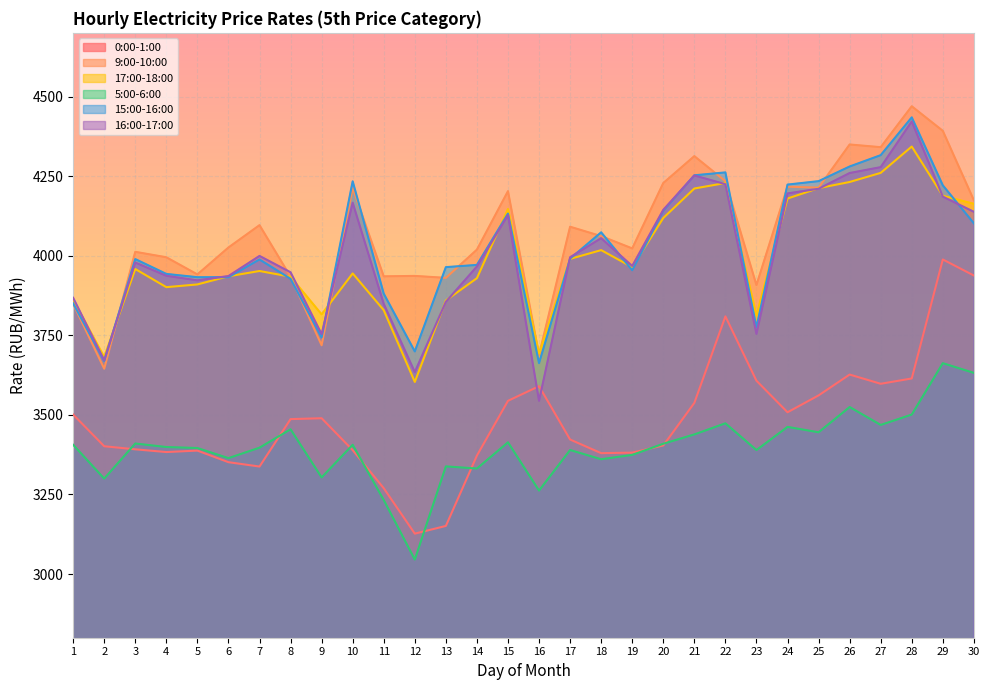

What are all the series names shown in the legend?

0:00-1:00, 9:00-10:00, 17:00-18:00, 5:00-6:00, 15:00-16:00, 16:00-17:00